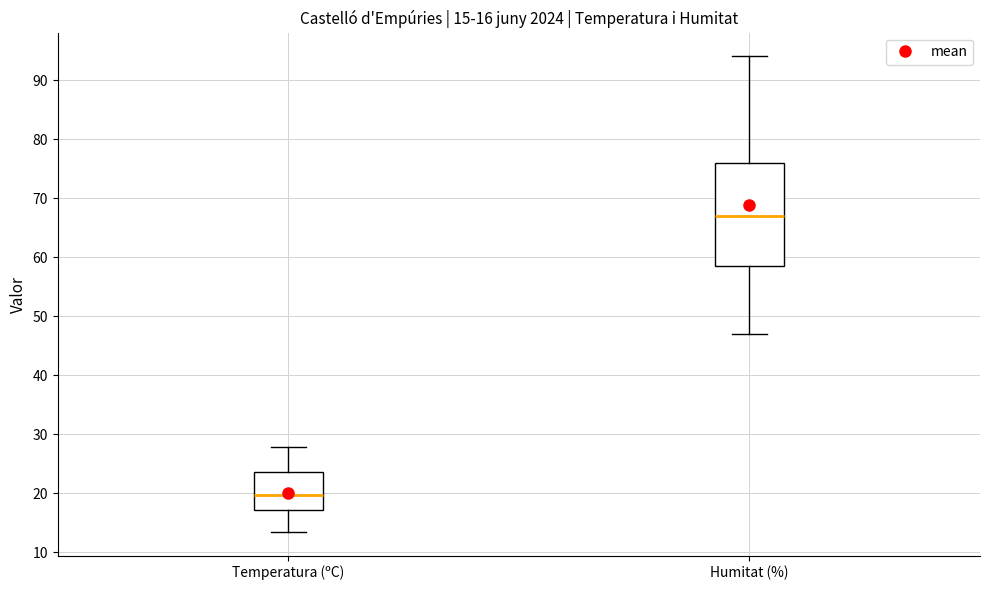

Which box is the tallest, from its lower edge to its upper edge?

Humitat (%)